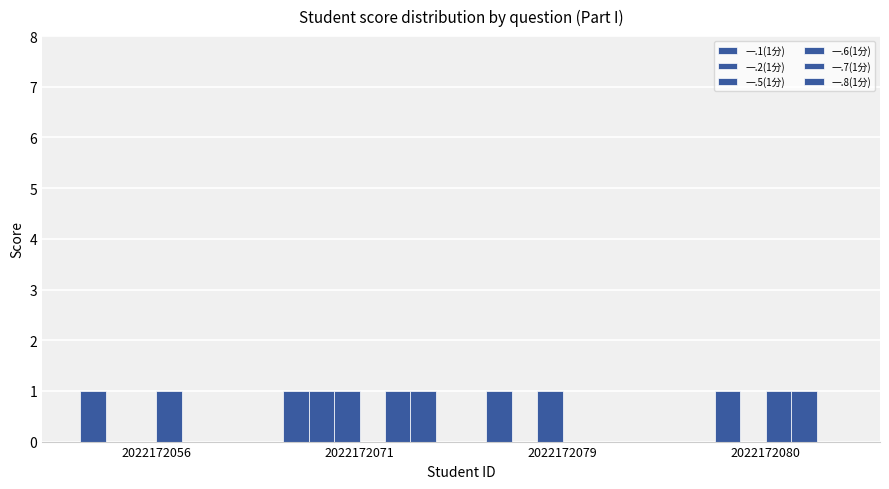

What is the spread (max minus min) of values at 2022172080?

1